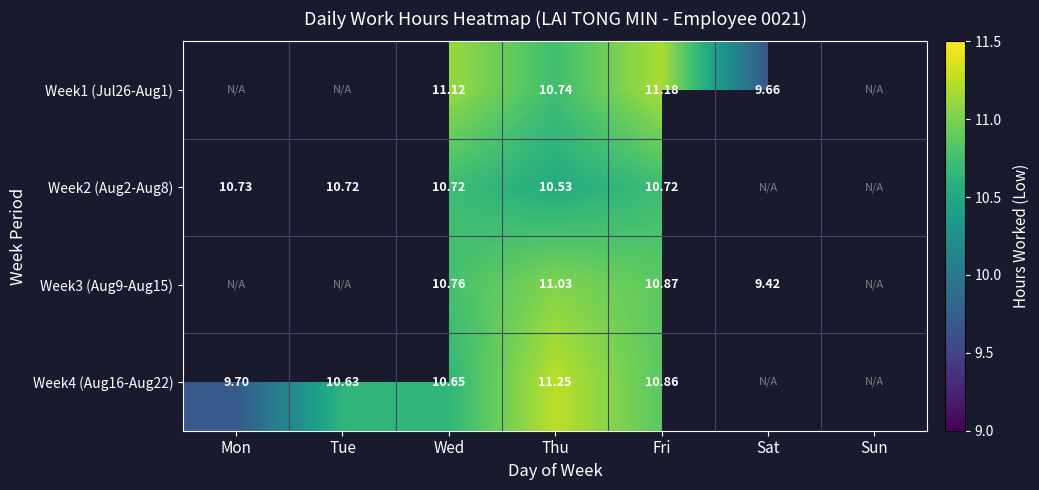

Is it true that Week4 (Aug16-Aug22) equals 10.9 at Fri?

True